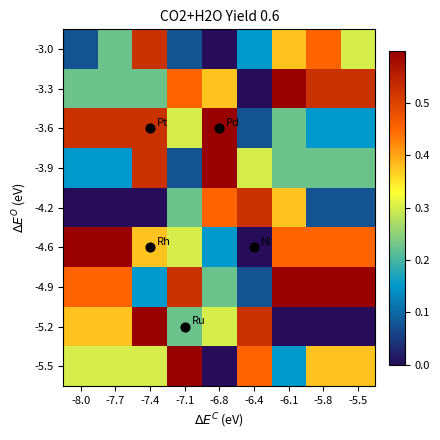

What is the maximum value shown in the chart?

0.6